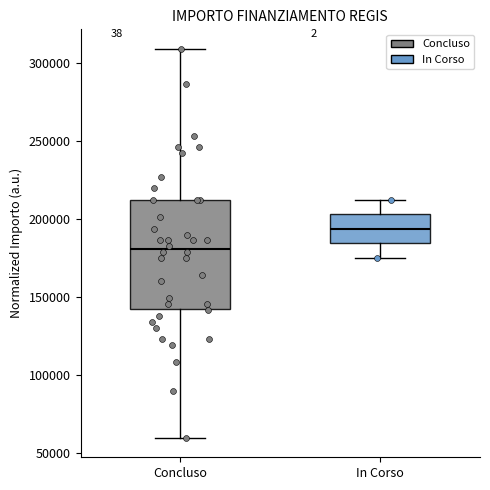

Which box is the tallest, from its lower edge to its upper edge?

Concluso